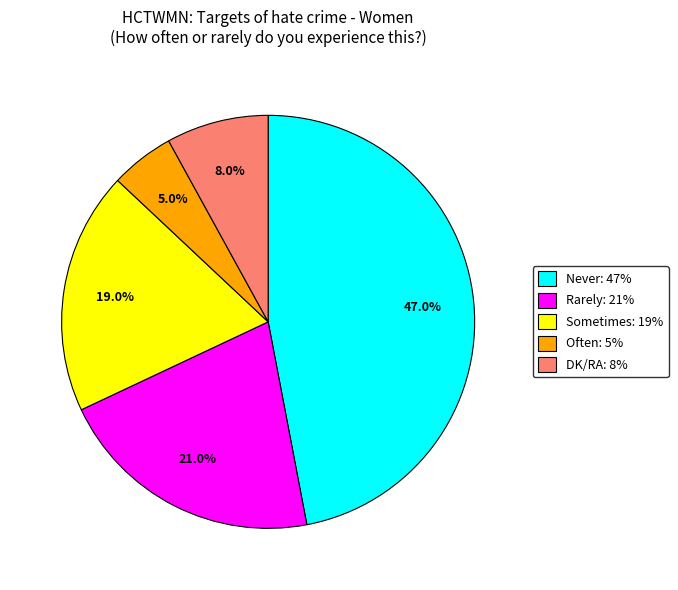

To the nearest percent, what is the difference between the largest and smallest slice percentages?

42%